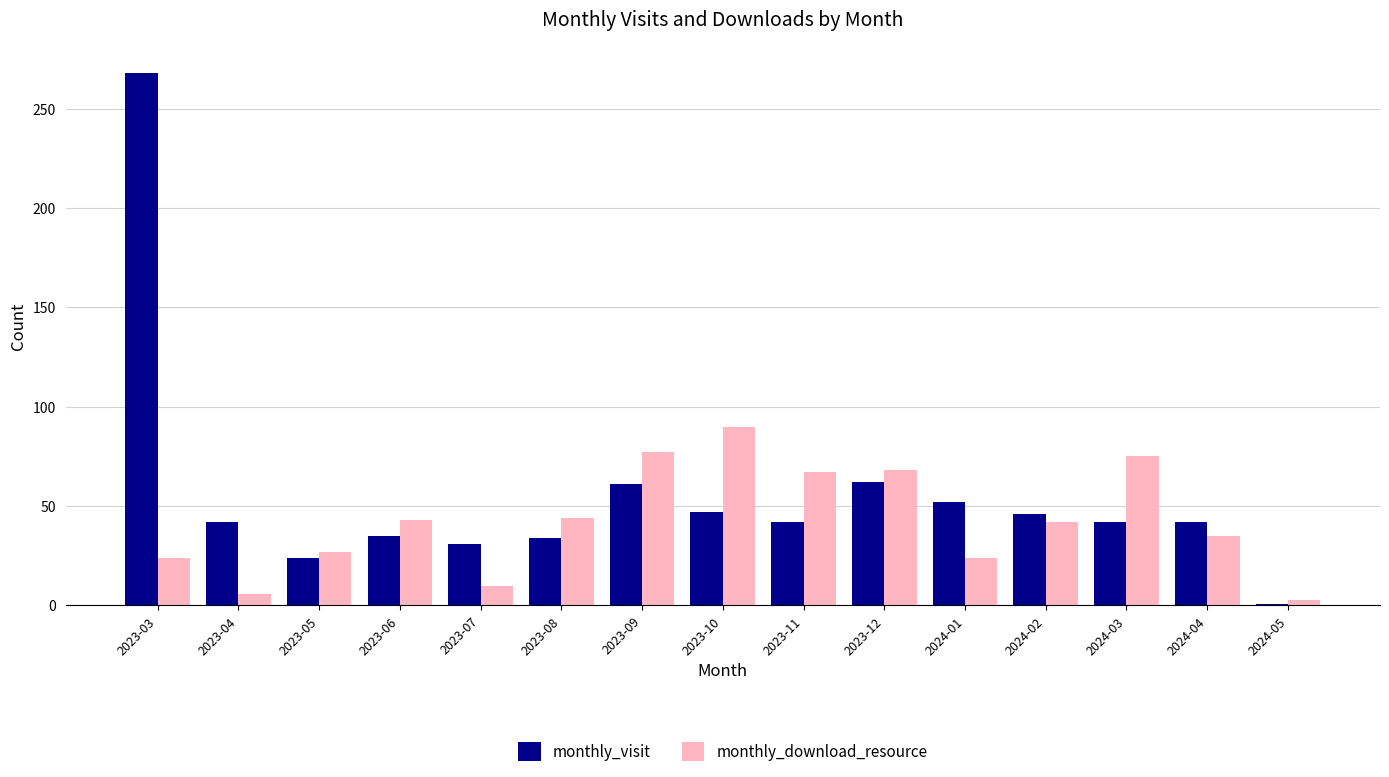

Is it true that monthly_download_resource equals 38 at 2023-12?

False